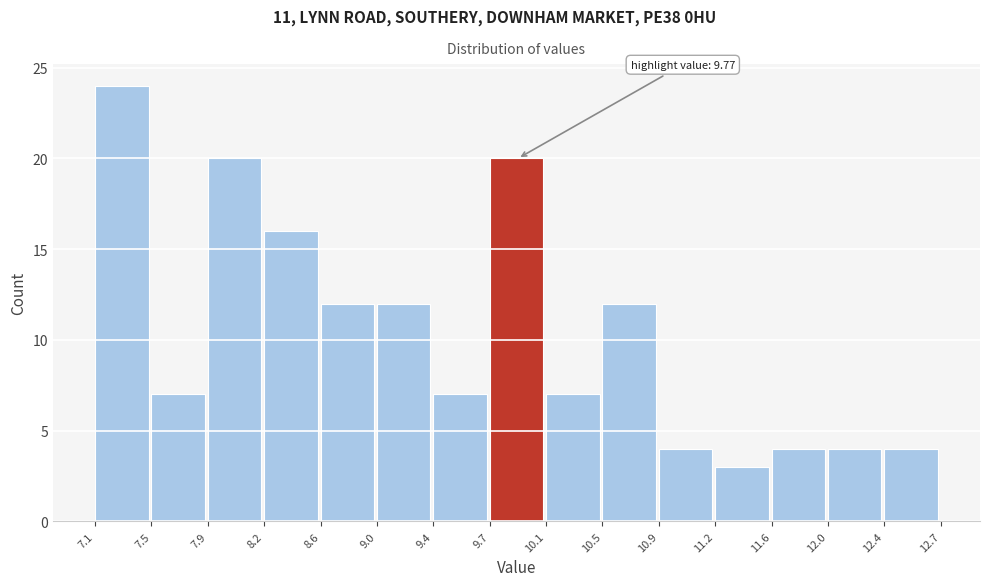

Which range on the x-axis has the tallest bar?

7.1 to 7.5